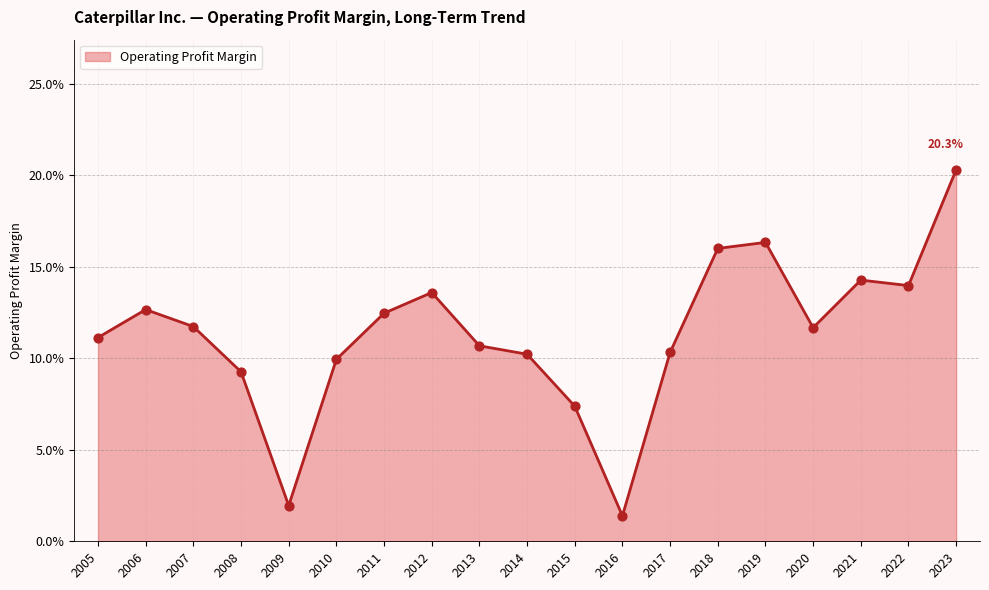

Does the chart have visible grid lines?

Yes